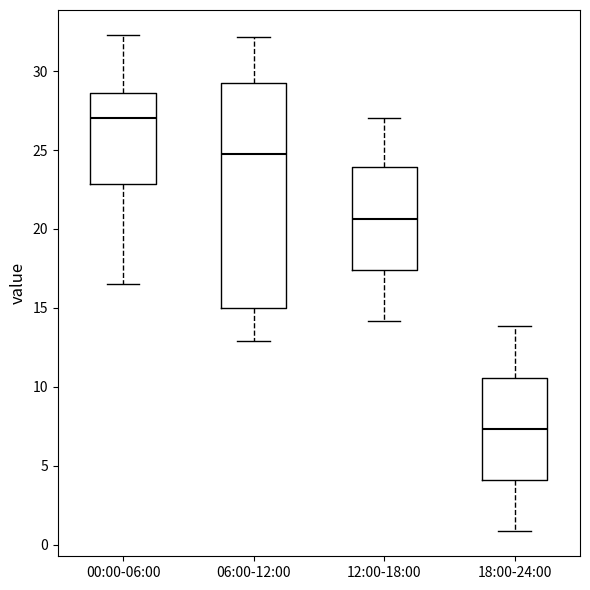

Where is the upper edge of the box for 18:00-24:00 on the y-axis? The values are not printed on the chart, so give them approximately, as read against the axis.

10.5